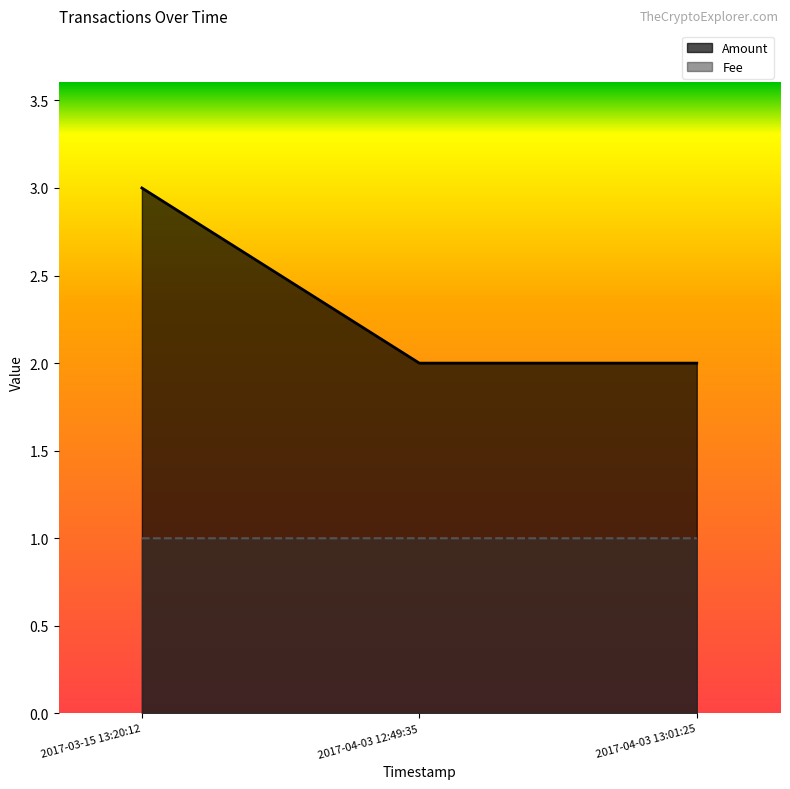

Reading left to right, list all the values displayed in this chart.

Amount: 3.0	2.0	2.0
Fee: 1.0	1.0	1.0